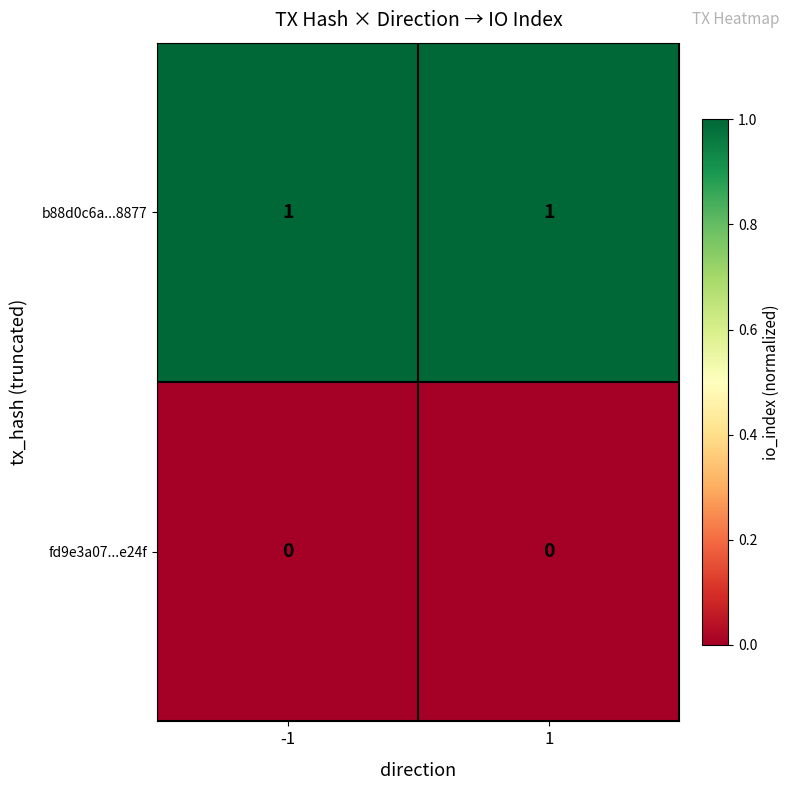

Reading left to right, extract all data points from this chart.

b88d0c6a...8877: 1	1
fd9e3a07...e24f: 0	0